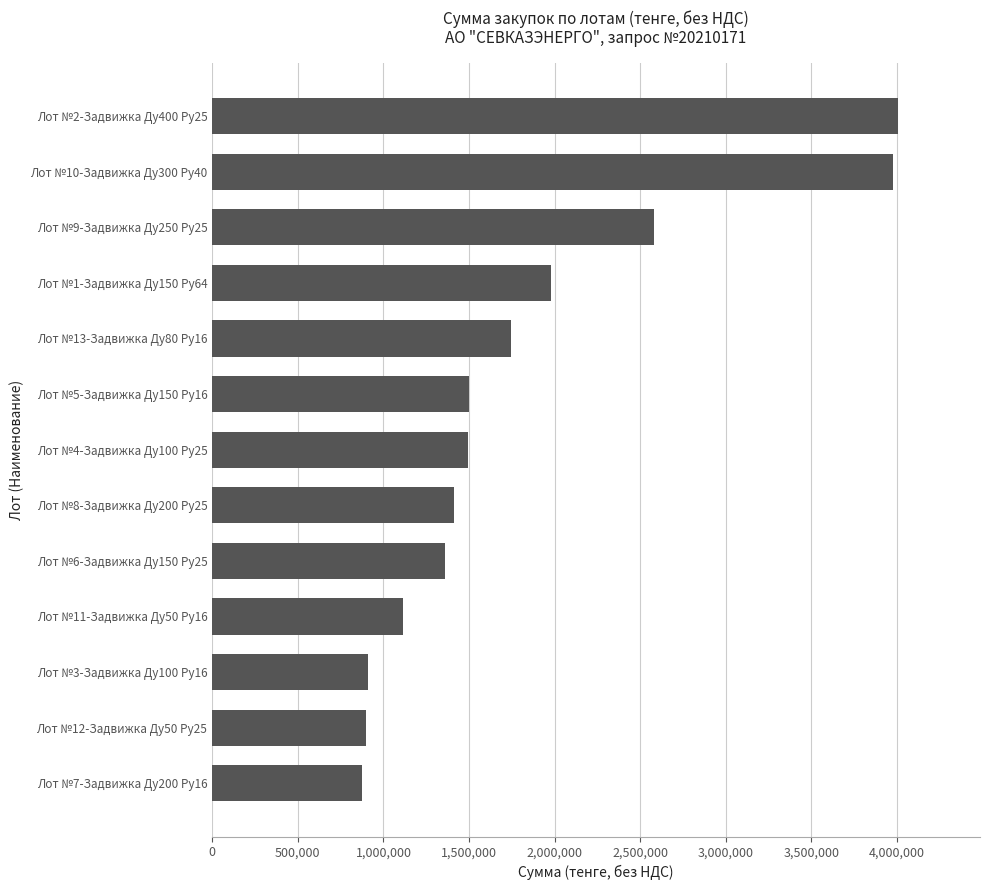

What is the average value?

1834094